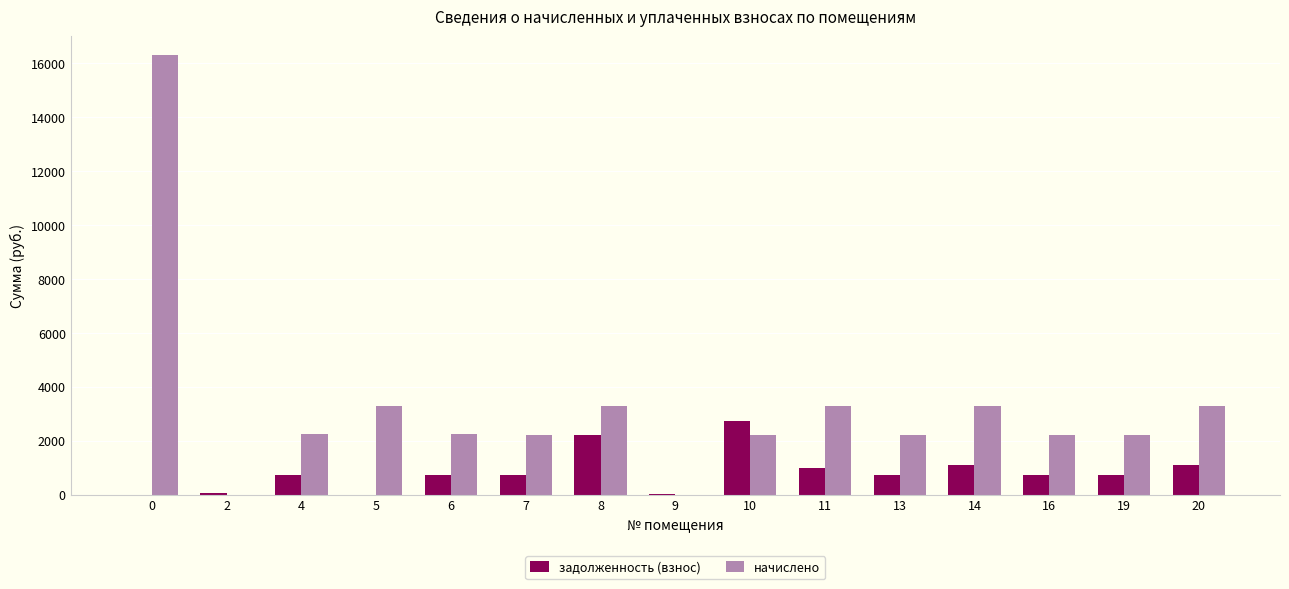

Is the value of начислено at 0 greater than the value of задолженность (взнос) at 7?

Yes